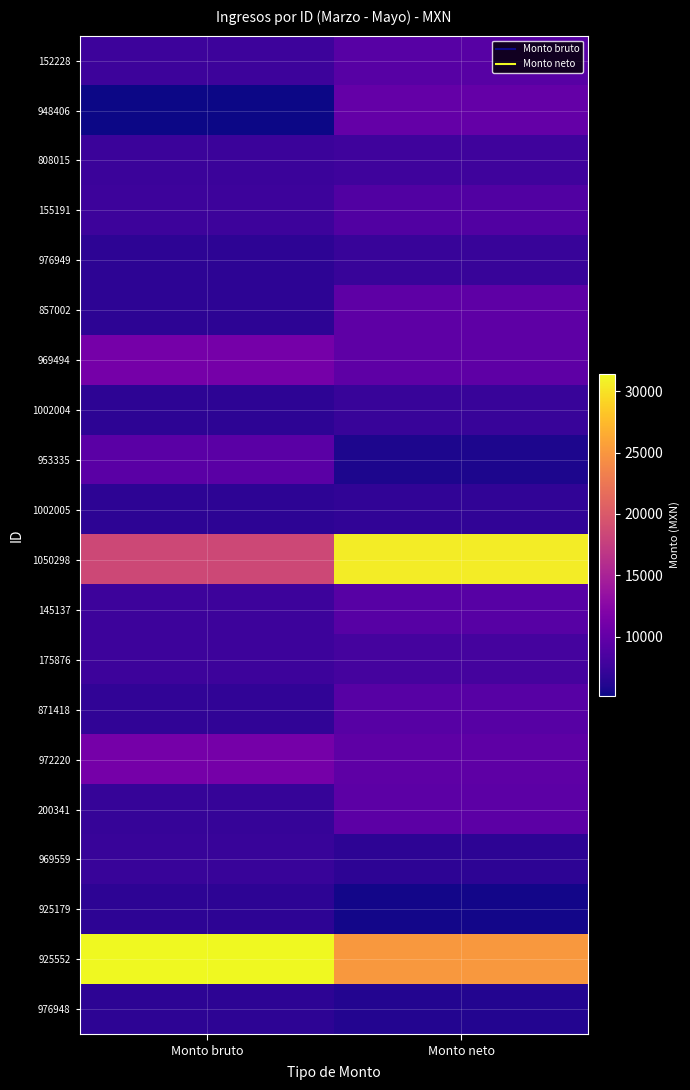

Reading left to right, list all the values displayed in this chart.

152228: Monto bruto=7568.0	Monto neto=9255.0
948406: Monto bruto=5186.0	Monto neto=10001.3
808015: Monto bruto=7495.0	Monto neto=7743.7
155191: Monto bruto=7568.0	Monto neto=8799.0
976949: Monto bruto=6646.0	Monto neto=7263.5
857002: Monto bruto=6646.0	Monto neto=9672.0
969494: Monto bruto=11146.0	Monto neto=9683.9
1002004: Monto bruto=6646.0	Monto neto=7263.5
953335: Monto bruto=9433.0	Monto neto=5841.5
1002005: Monto bruto=6646.0	Monto neto=6877.5
1050298: Monto bruto=18463.0	Monto neto=30586.5
145137: Monto bruto=7568.0	Monto neto=9255.0
175876: Monto bruto=7568.0	Monto neto=8105.0
871418: Monto bruto=6919.0	Monto neto=9271.4
972220: Monto bruto=11146.0	Monto neto=9683.9
200341: Monto bruto=7198.0	Monto neto=9586.0
969559: Monto bruto=7286.0	Monto neto=6687.2
925179: Monto bruto=6646.0	Monto neto=5432.5
925552: Monto bruto=31382.0	Monto neto=25085.7
976948: Monto bruto=6646.0	Monto neto=6193.0